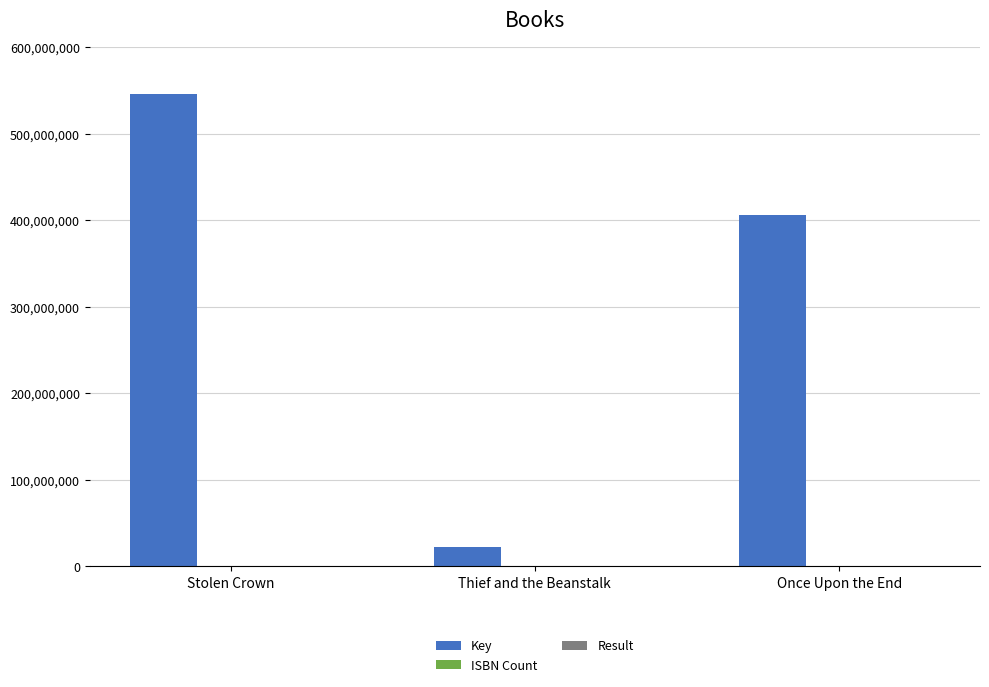

Where does the Key series first go above 406504228?

Stolen Crown